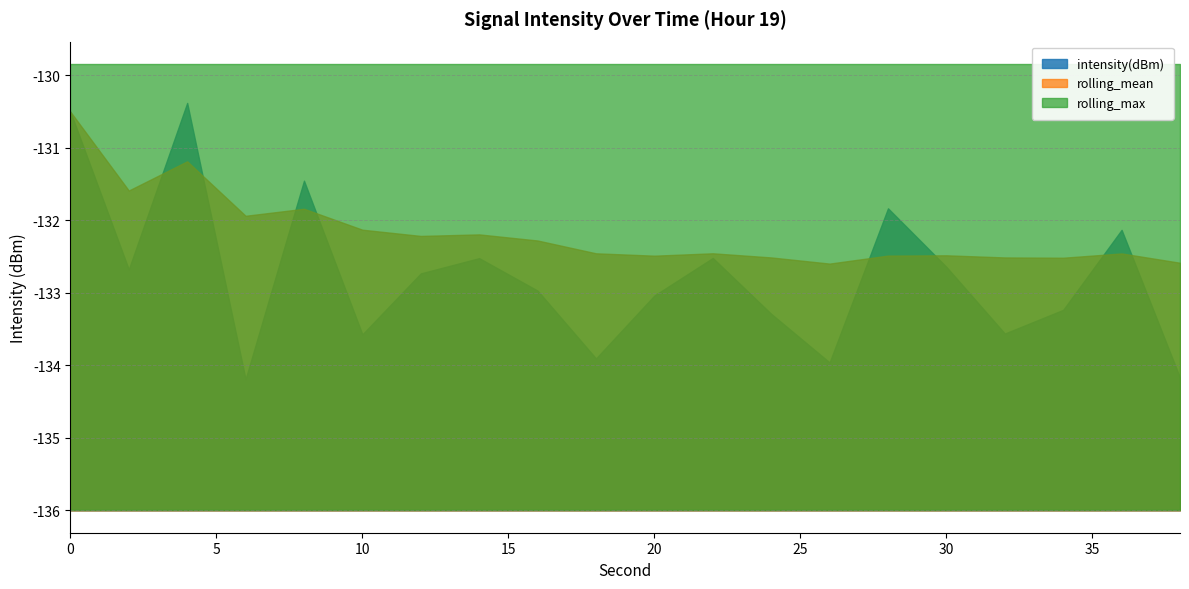

Rank the categories by intensity(dBm) value from lowest to highest.

6, 38, 26, 18, 10, 32, 24, 34, 20, 16, 12, 2, 30, 14, 22, 36, 28, 8, 0, 4